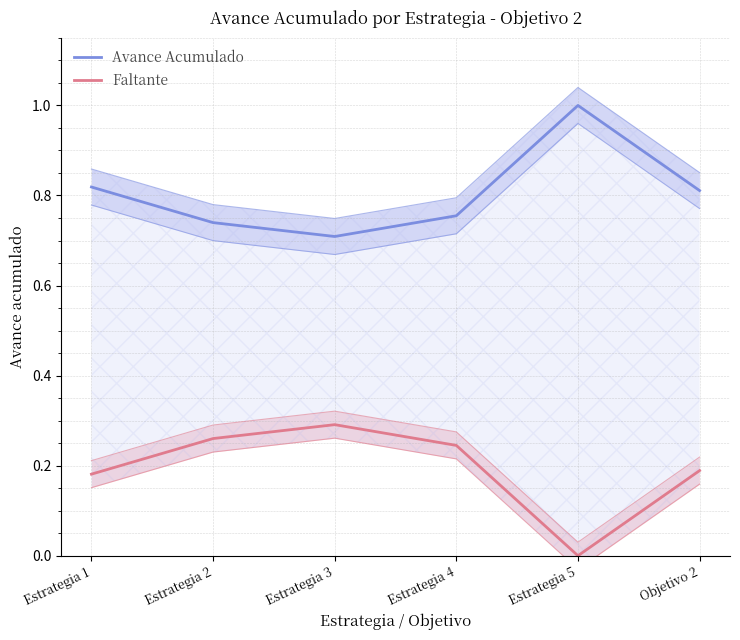

Between Estrategia 3 and Objetivo 2, which series saw the biggest shift?

Avance Acumulado